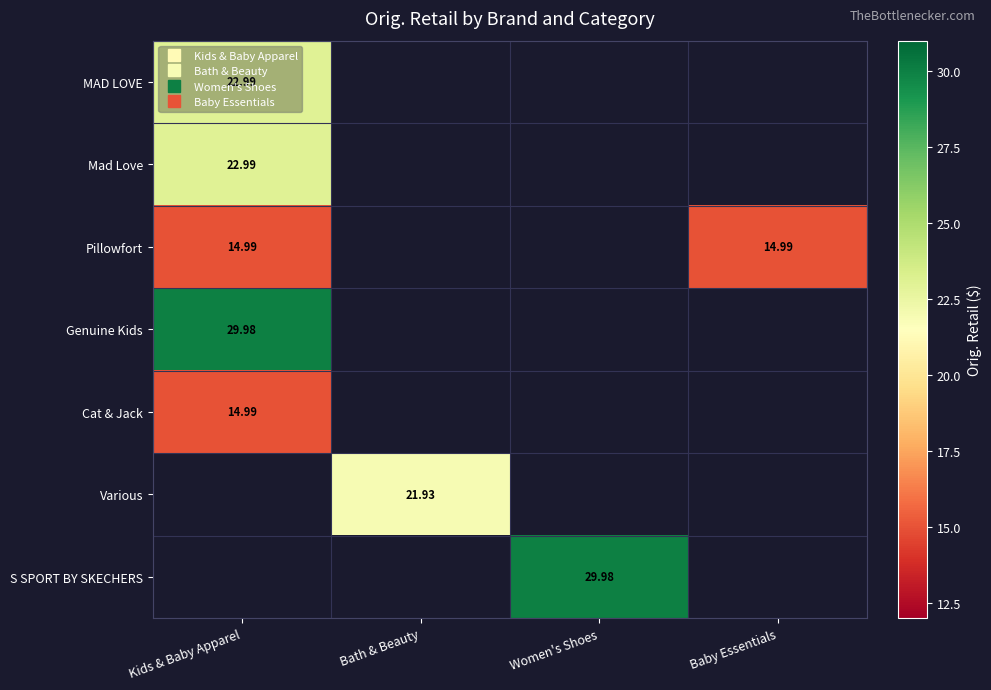

Which series has the largest range (max minus min)?

MAD LOVE